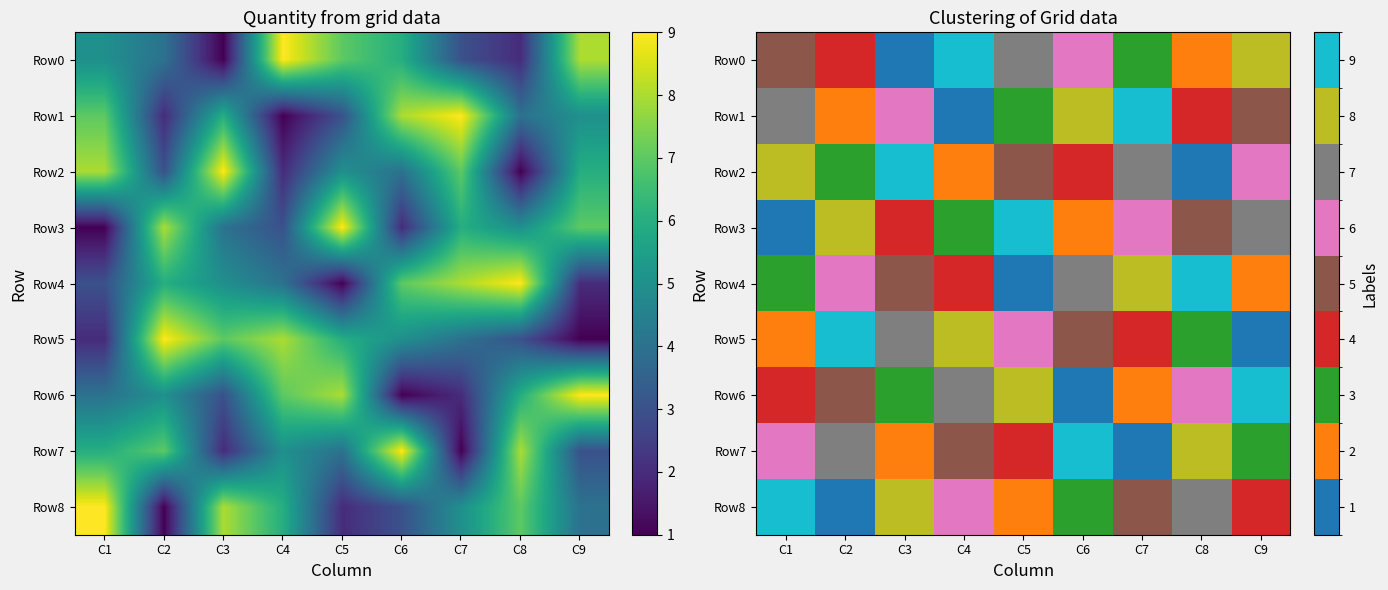

Which label corresponds to the smallest value in the chart?

C3